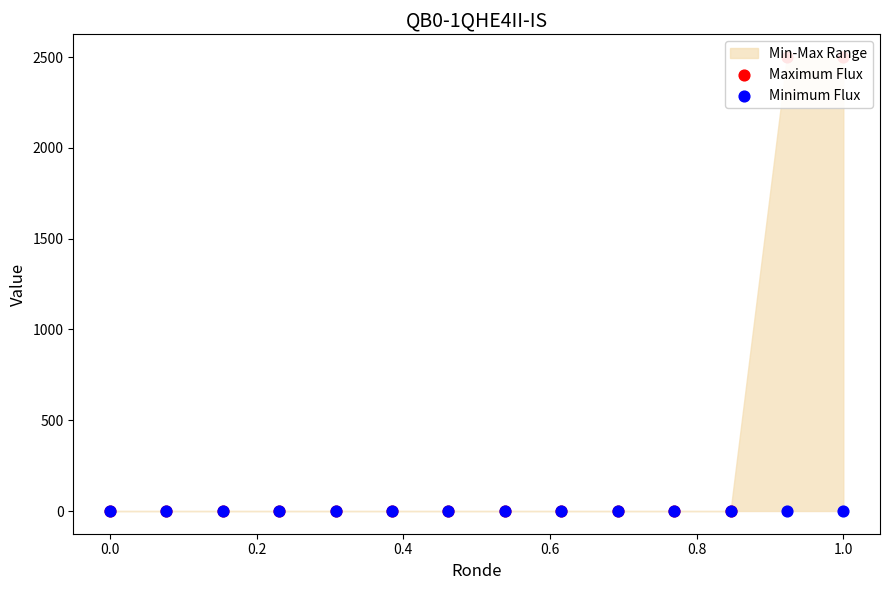

Is the value of Minimum Flux at 8 greater than the value of Maximum Flux at 12?

No